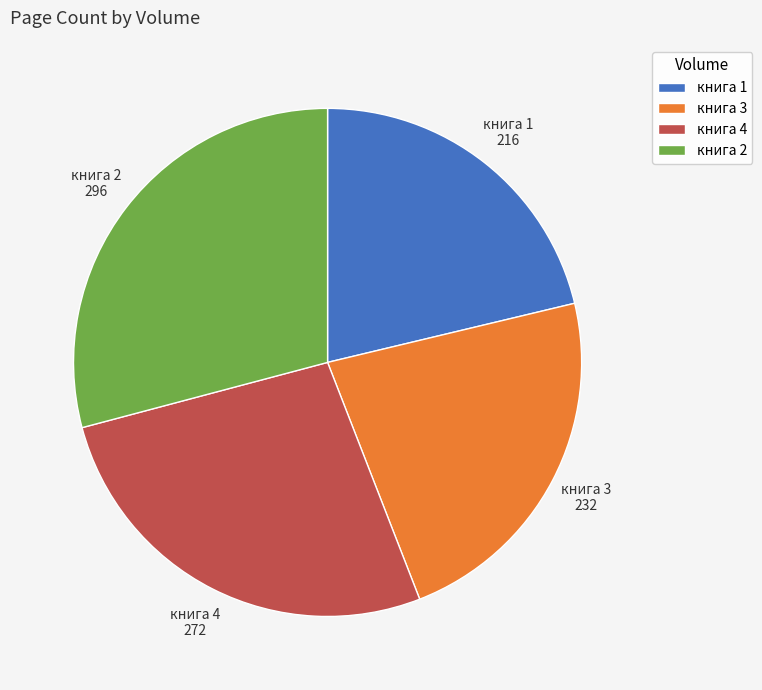

Approximately how many times larger is the value at книга 2 compared to книга 4?

1.1